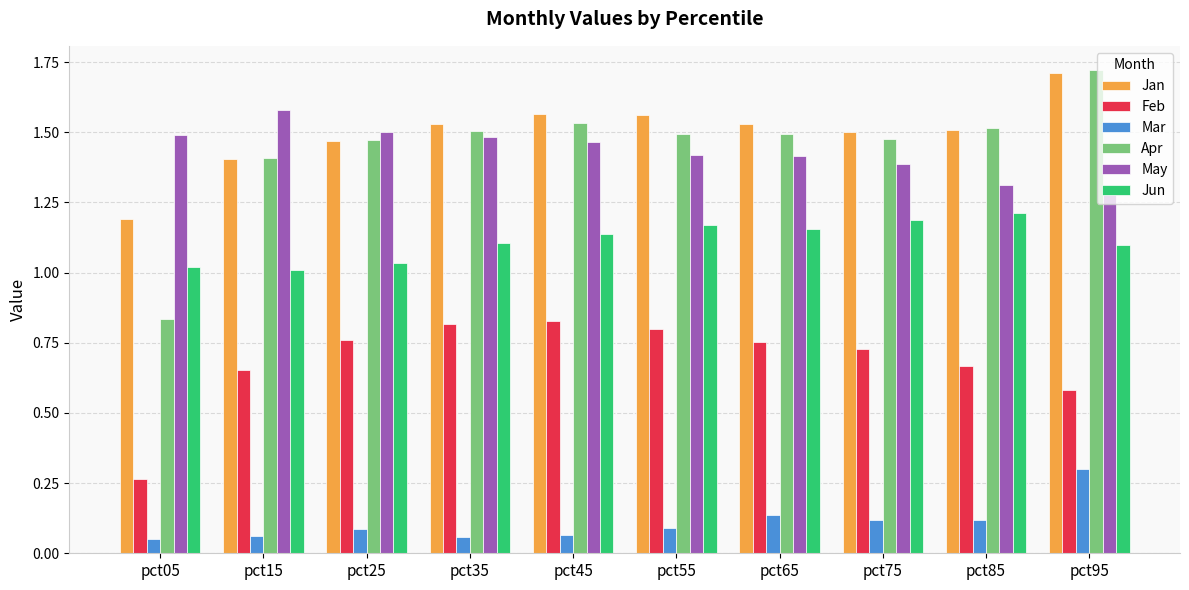

At pct05, list the series in order from largest to smallest.

May, Jan, Jun, Apr, Feb, Mar